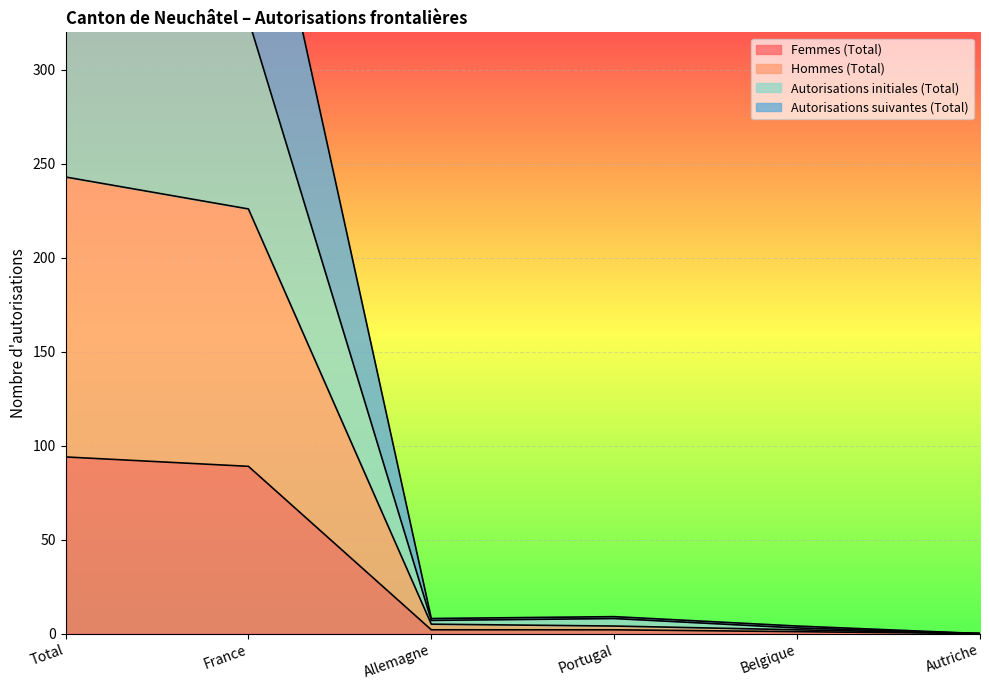

At which label is Femmes (Total) closest to 47?

France